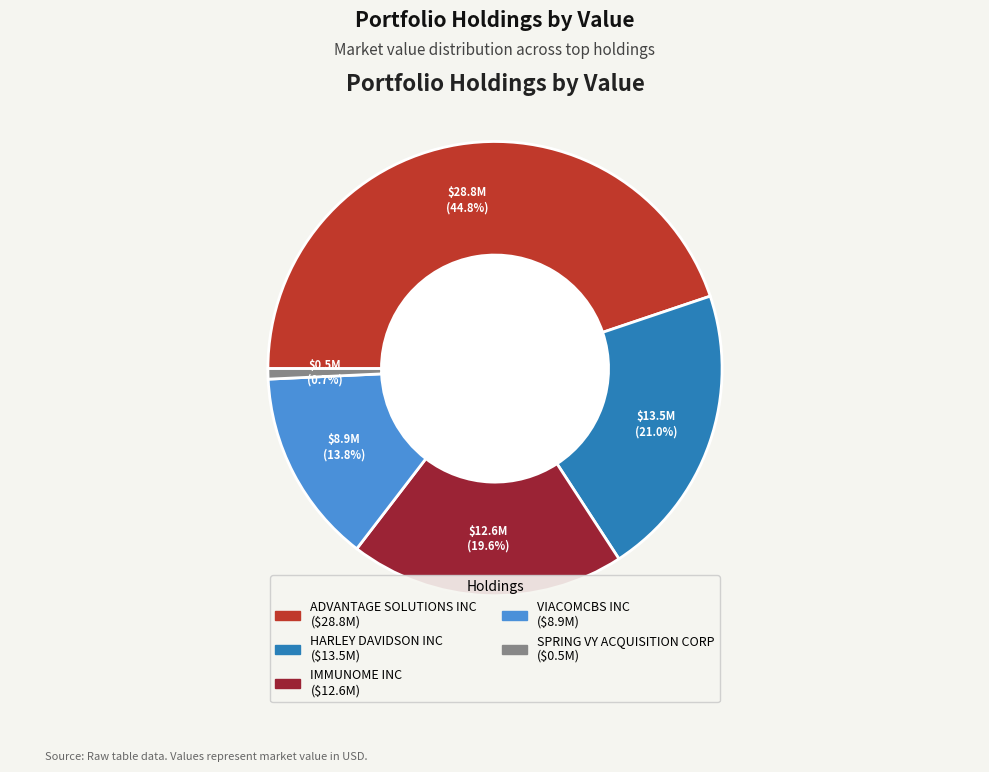

To the nearest percent, what portion does SPRING VY ACQUISITION CORP represent?

1%